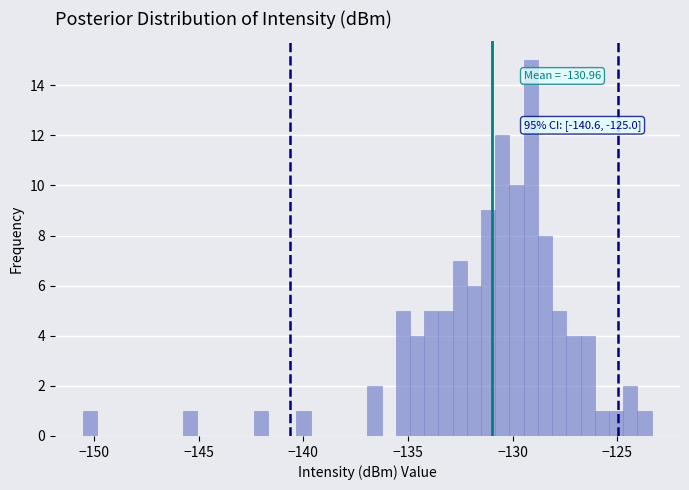

Read against the x-axis, roughly where is the centre of the tallest bar?

-129.0